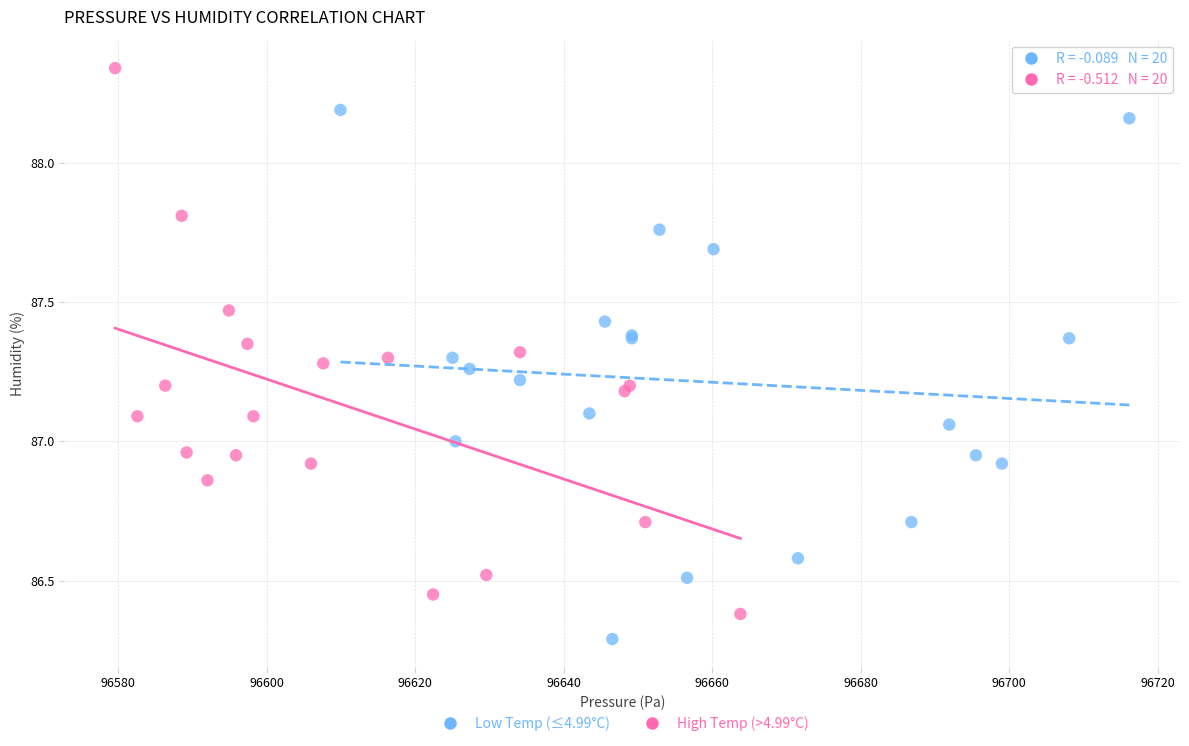

Which series has the largest Y range (max minus min)?

High Temp (>4.99°C)